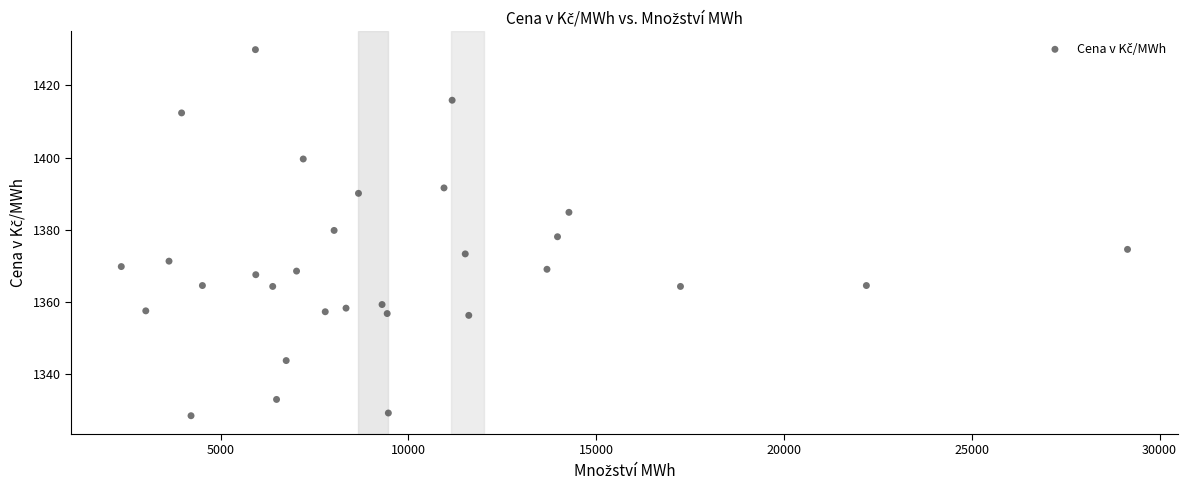

What is the range of X values (max minus min)?

26793.0